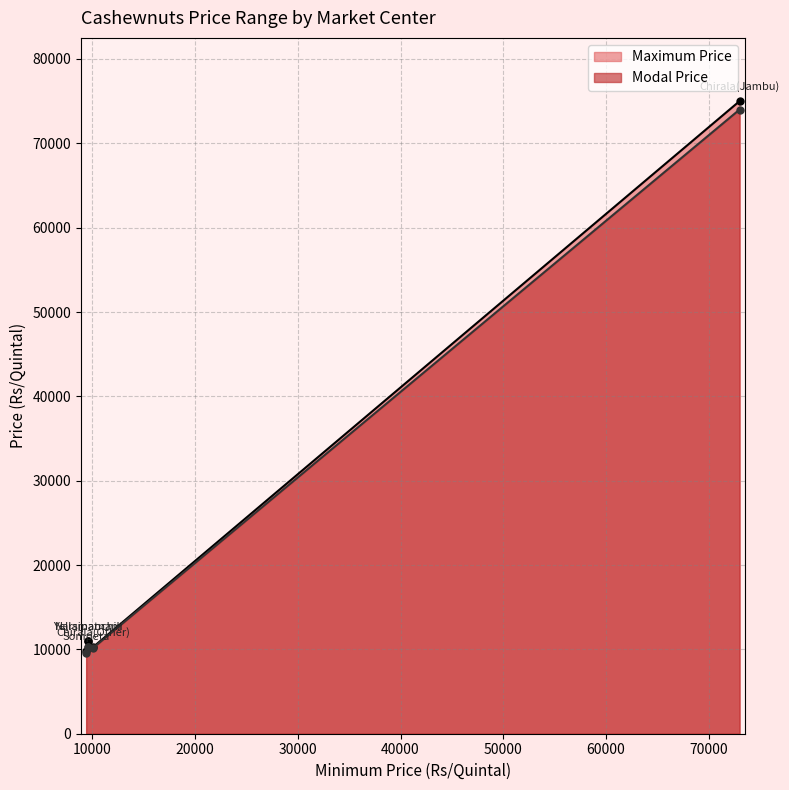

True or false: Modal Price and Maximum Price intersect in this chart.

False